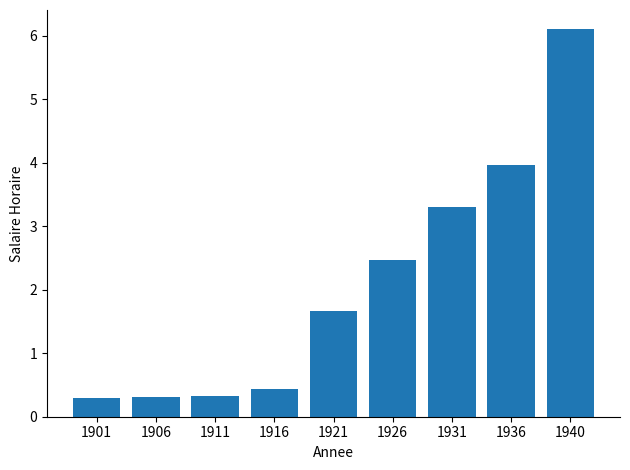

How many categories are shown in the chart?

9